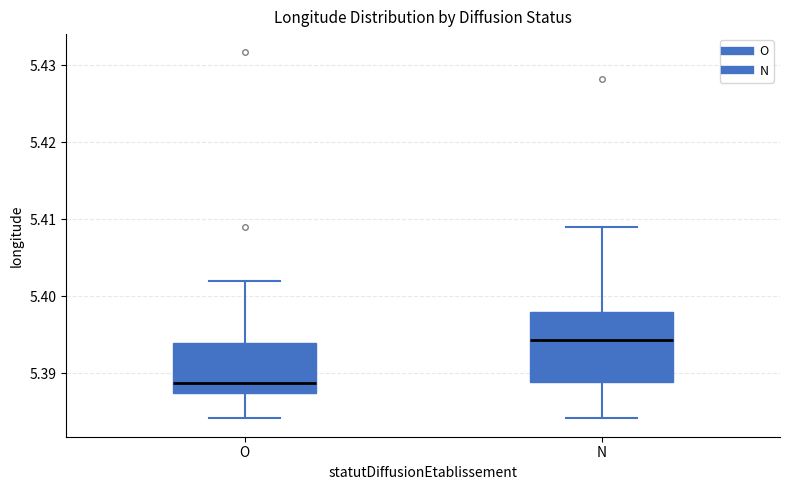

Reading left to right, transcribe this box plot: for each box, give where its median line is, the range the box spans, and where its two whiskers end, as read against the y-axis. The values are not printed on the chart, so give them approximately, as read against the axis.

O: median 5.389, box 5.387 to 5.394, whiskers 5.384 to 5.402
N: median 5.394, box 5.389 to 5.398, whiskers 5.384 to 5.409